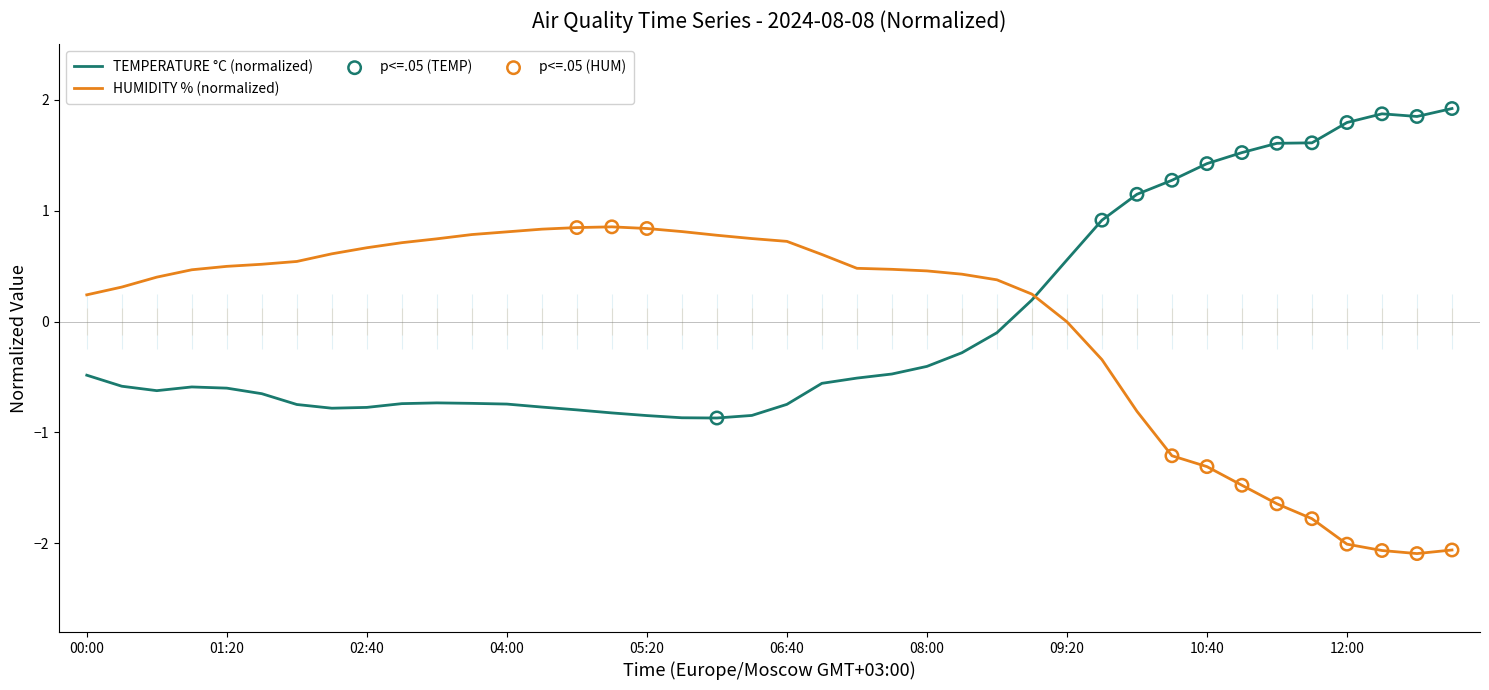

Which series has the largest Y range (max minus min)?

HUMIDITY %